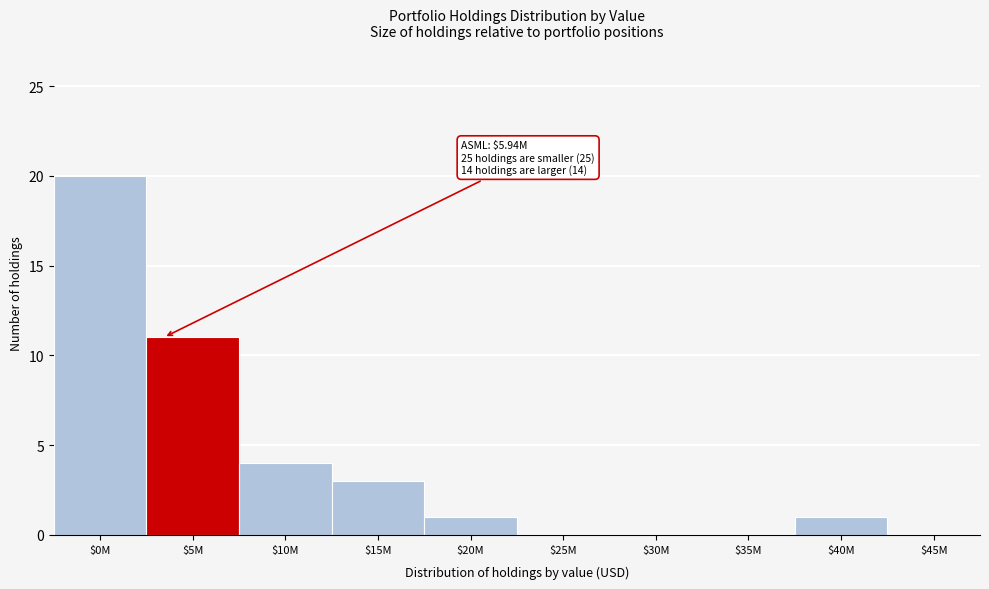

True or false: the data shows 0 at $30M.

True